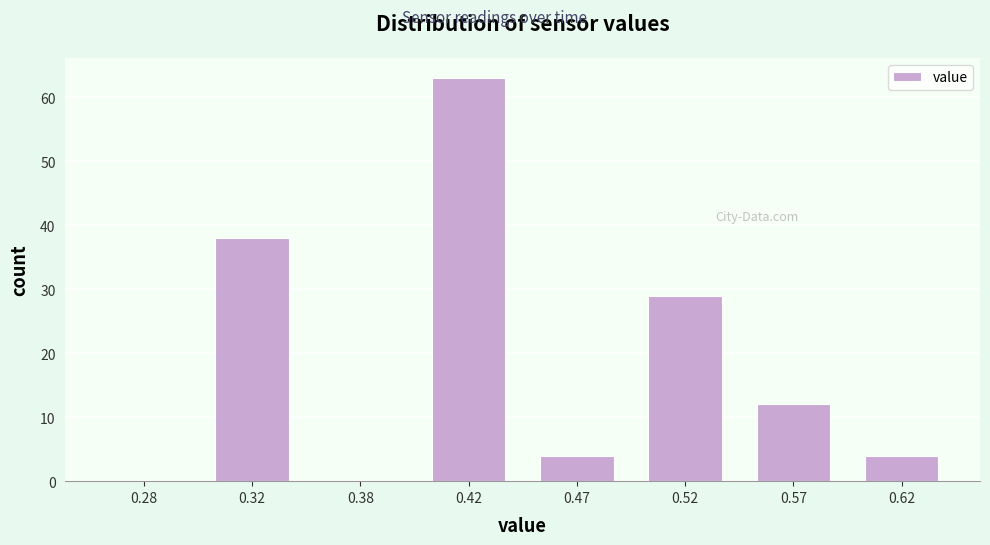

Reading left to right, list all the values displayed in this chart.

0.28=0	0.32=38	0.38=0	0.42=63	0.47=4	0.52=29	0.57=12	0.62=4